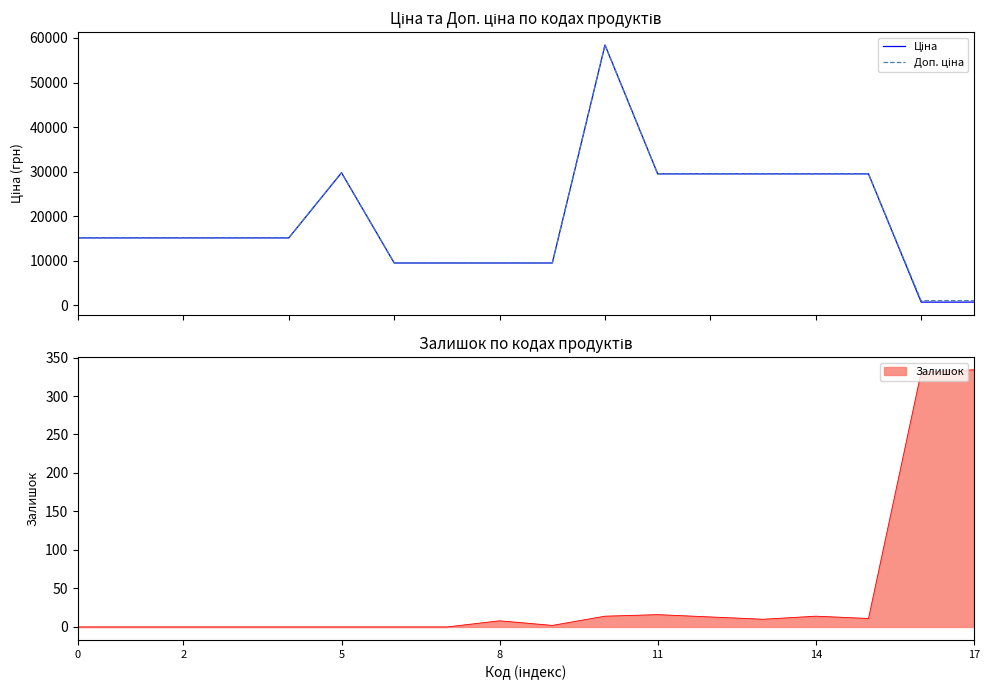

Which series has the largest total across all categories?

Доп. ціна